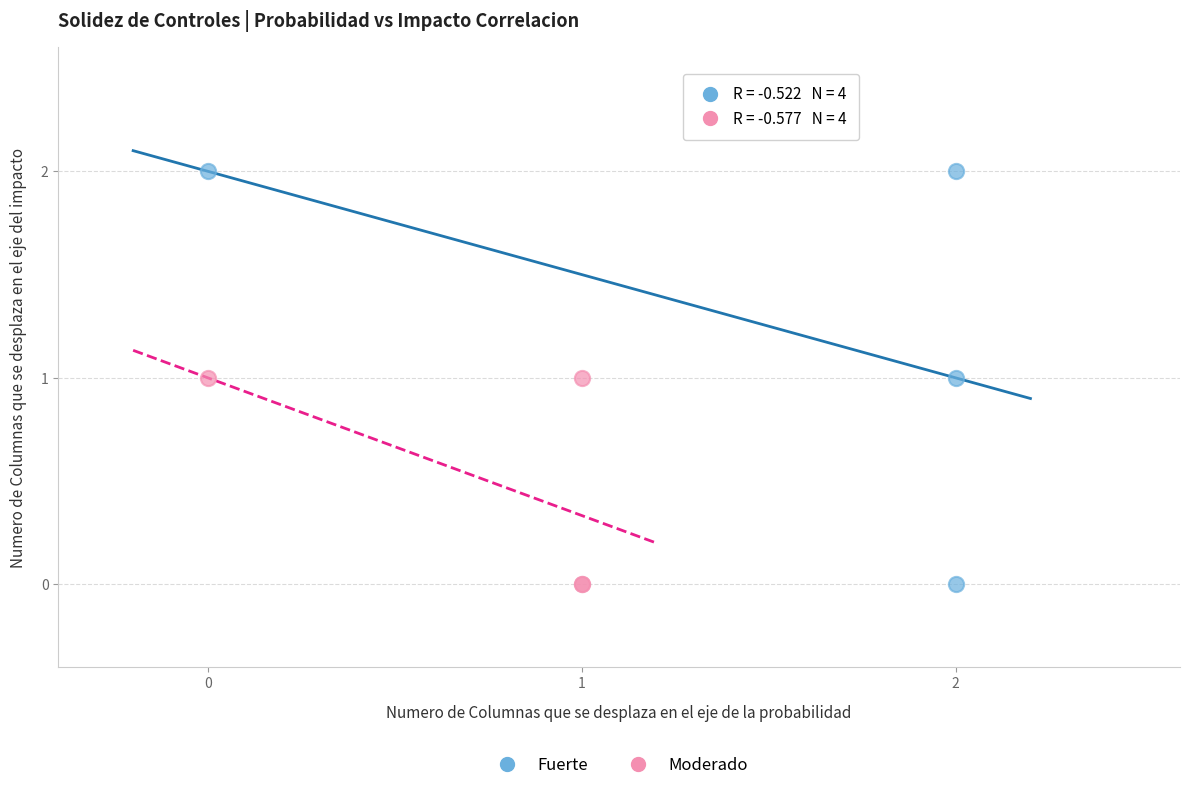

What are all the series names shown in the legend?

Fuerte, Moderado